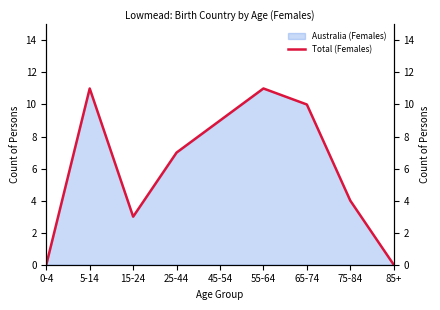

True or false: the data has more than 0 interior local peaks.

True